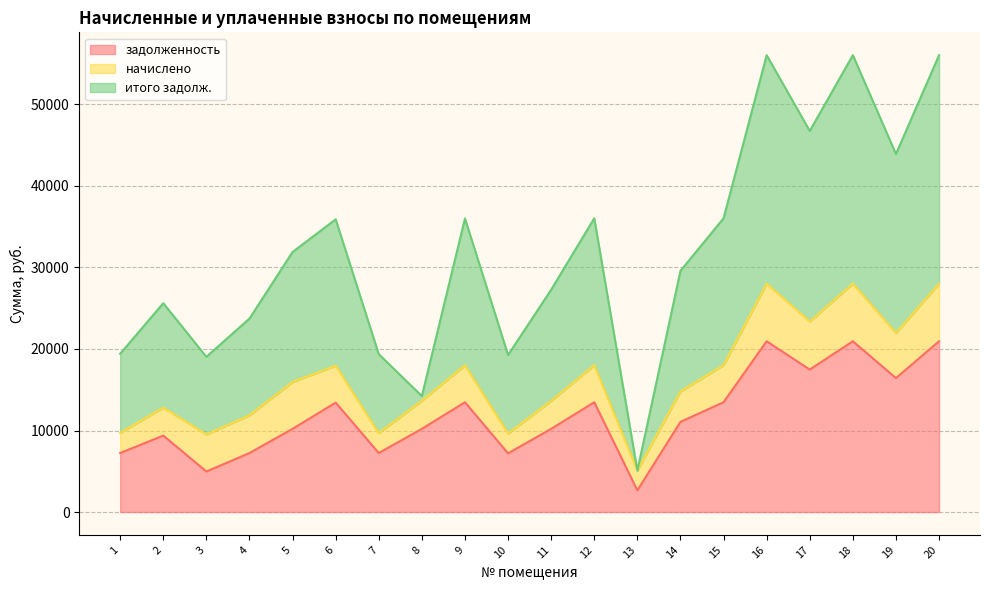

What is the average value of the задолженность series?

11908.7